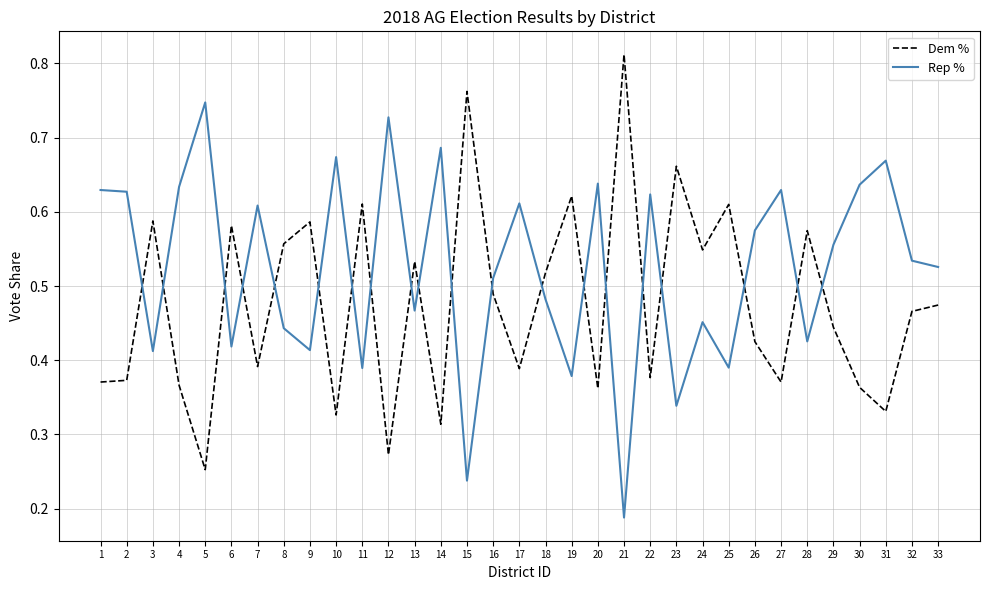

Rank the series by their maximum value, from highest to lowest.

Dem %, Rep %